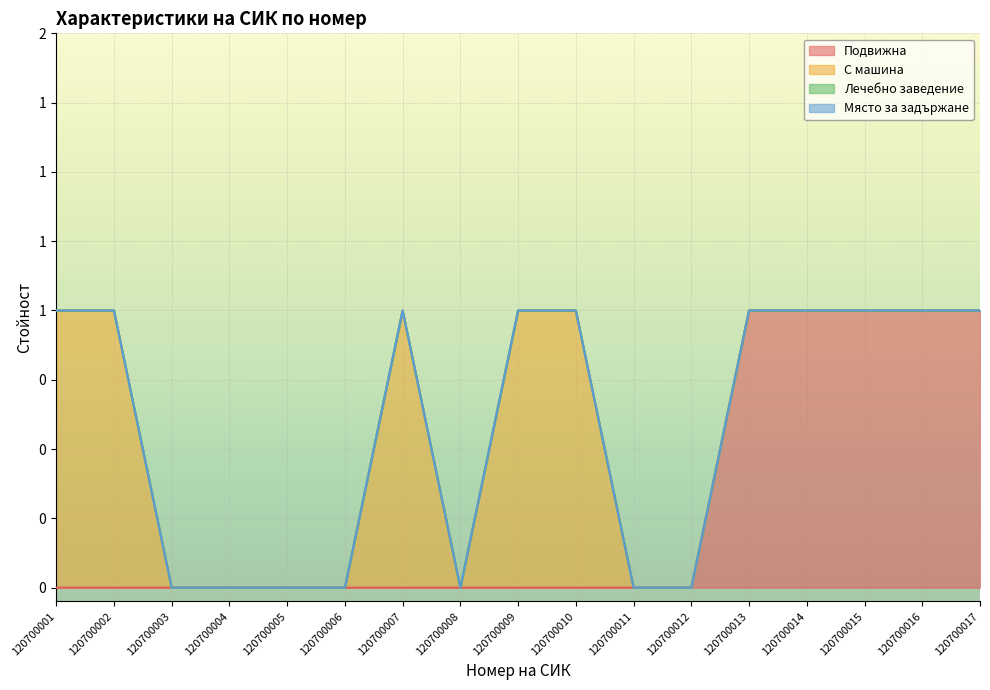

Does the chart display data point markers on the line(s)?

No